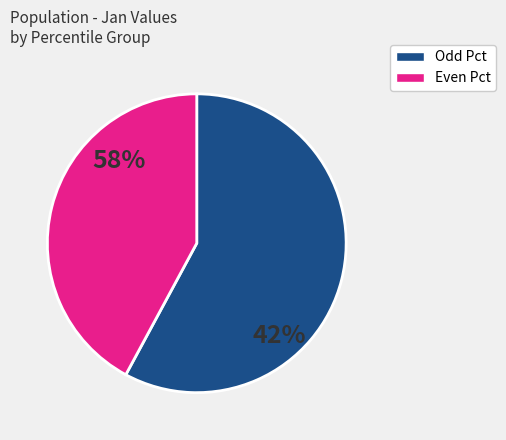

Is pct65 the majority of the pie?

No